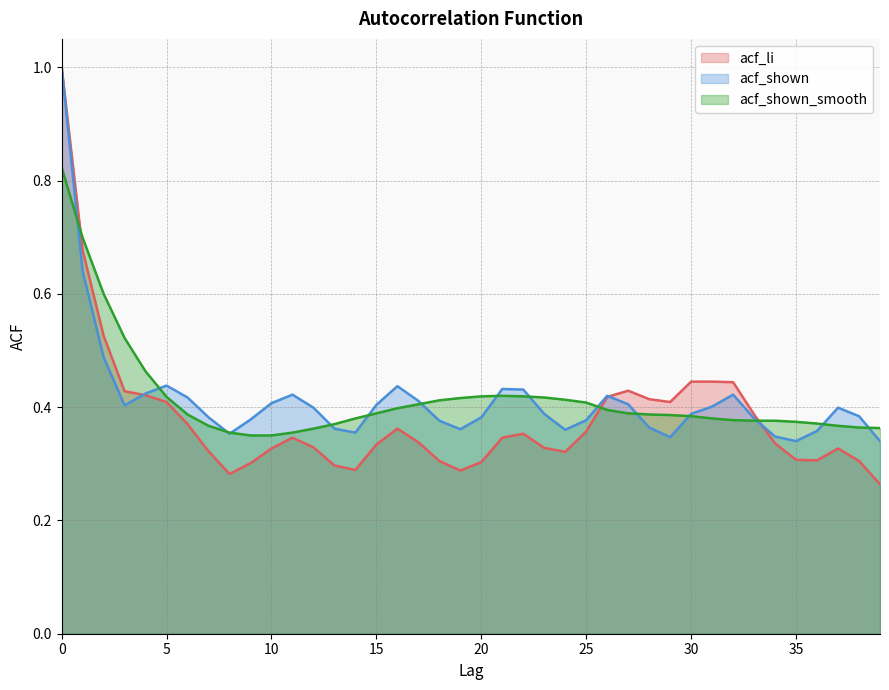

How many acf_li values are between 0 and 1?

40